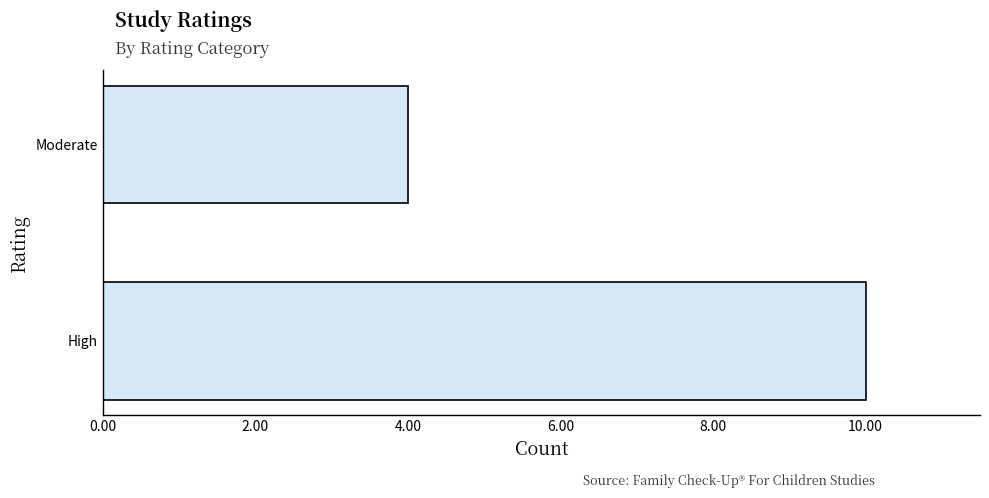

How many values are between 4 and 10?

2